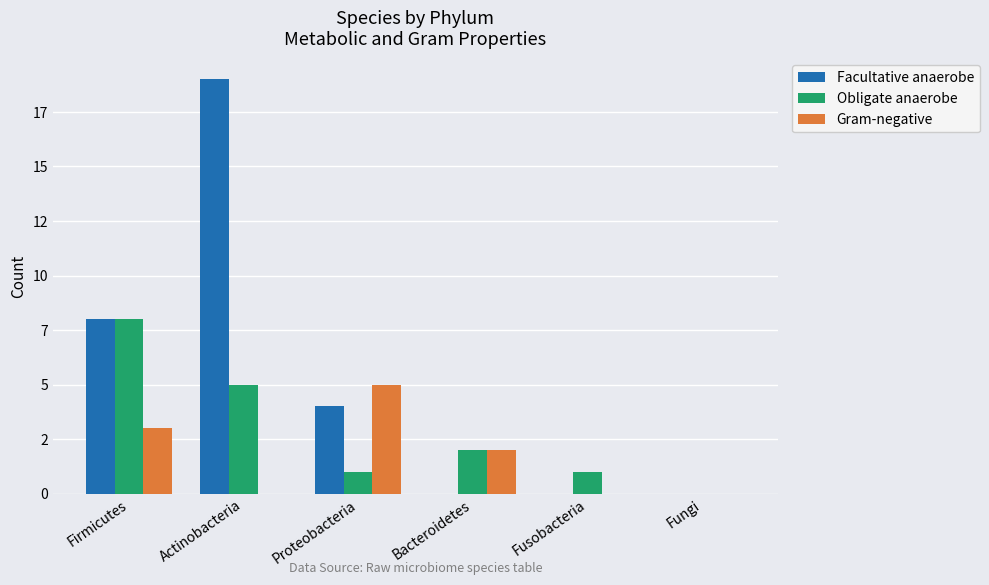

Are the bars grouped side by side (vs. stacked)?

Yes